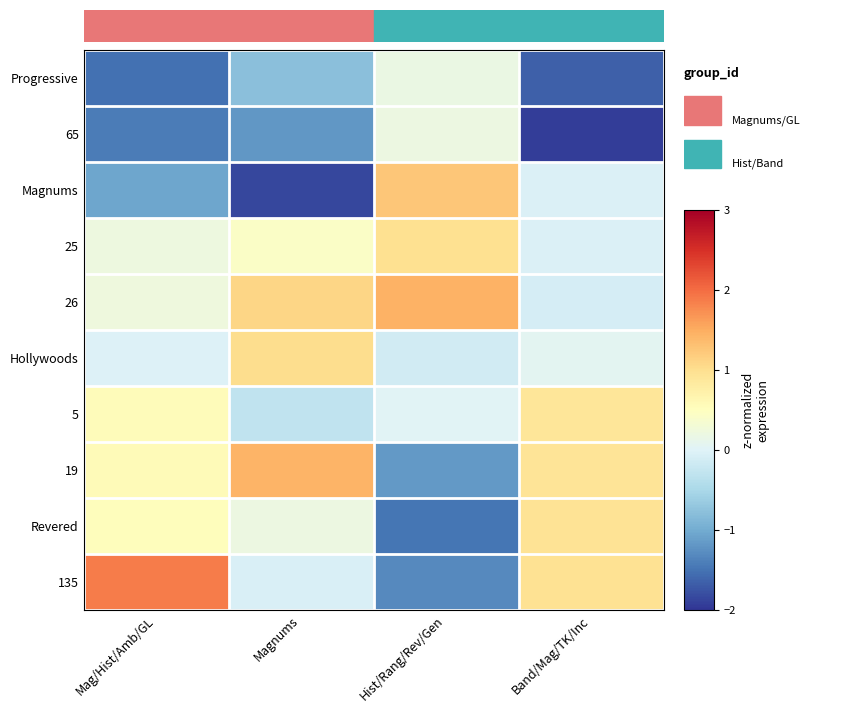

Which has a higher value, Band/Mag/TK/Inc or Hist/Rang/Rev/Gen?

Hist/Rang/Rev/Gen